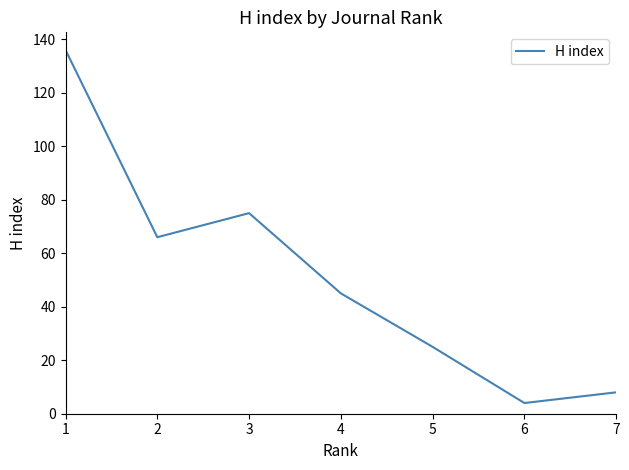

Between 2 and 5, which is larger?

2